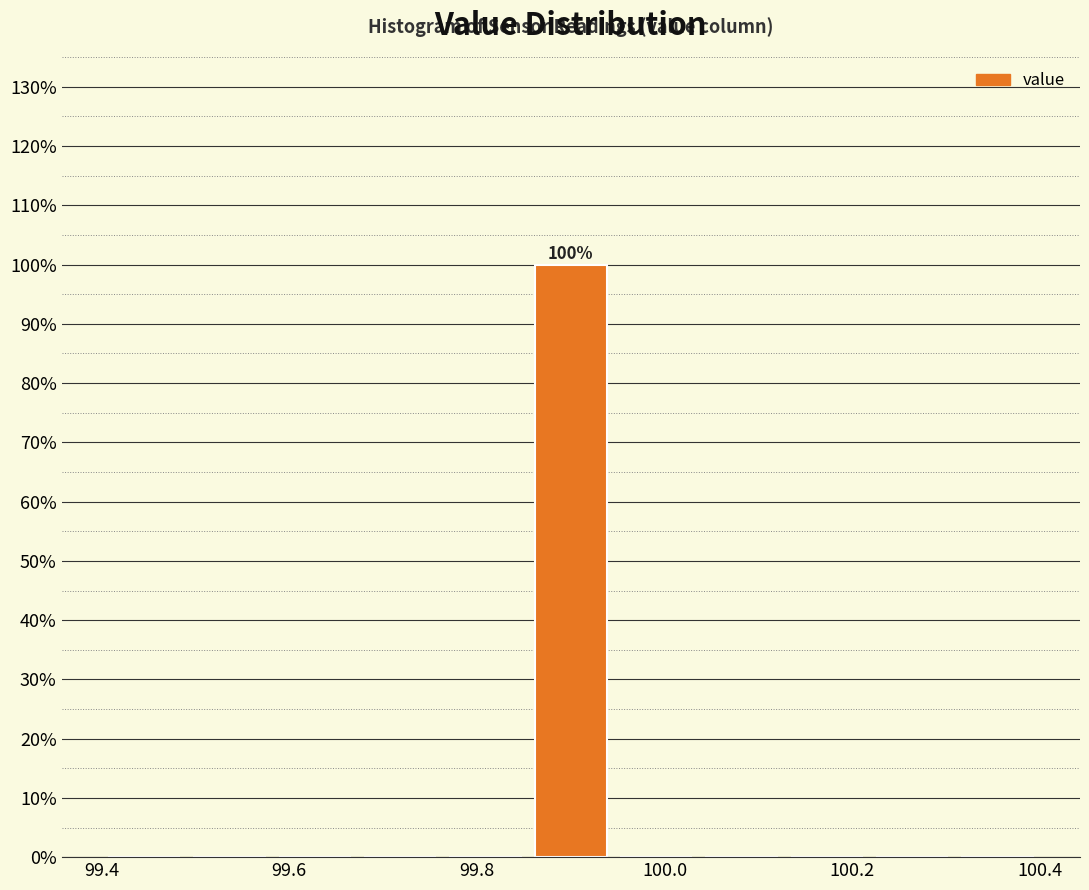

Which range on the x-axis has the tallest bar?

99.86 to 99.94